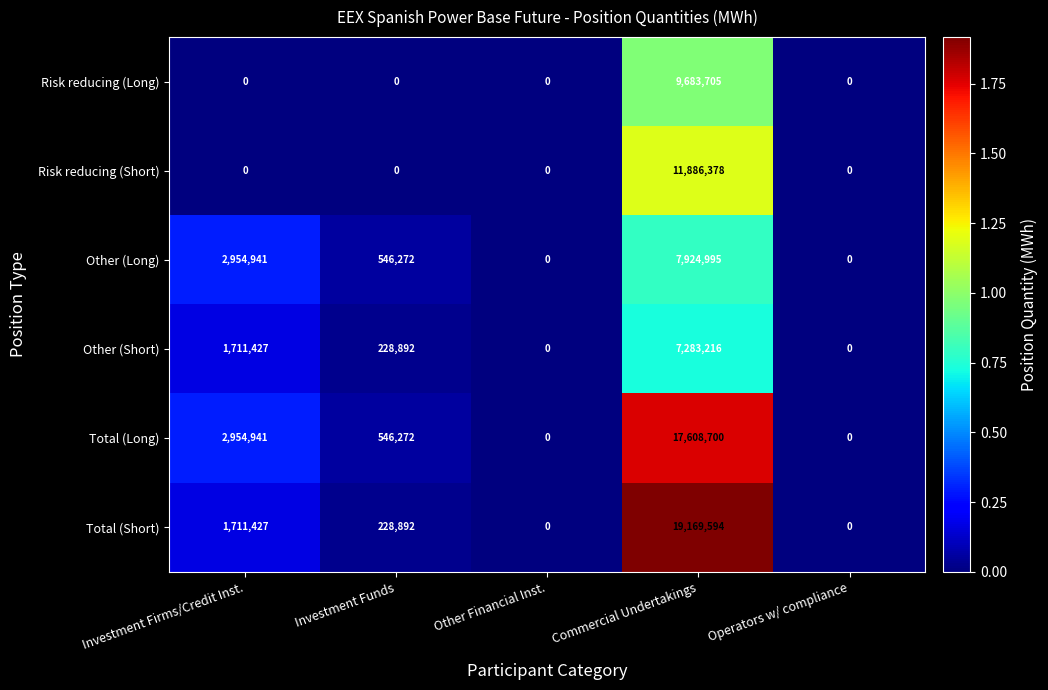

What is the average value of the Total (Short) series?

4221983